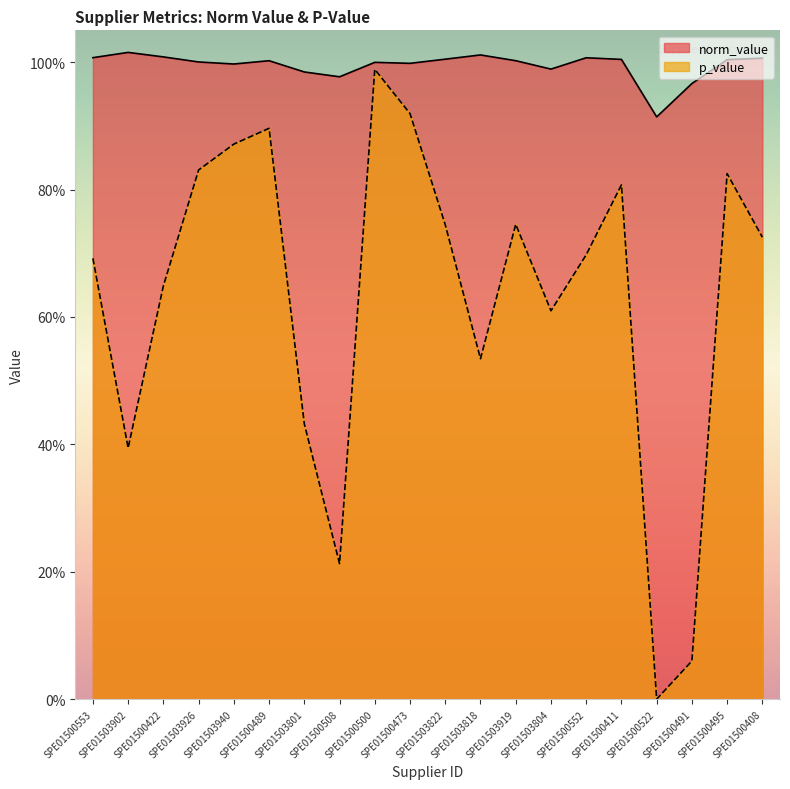

Where is the first local maximum for p_value?

SPE01500489